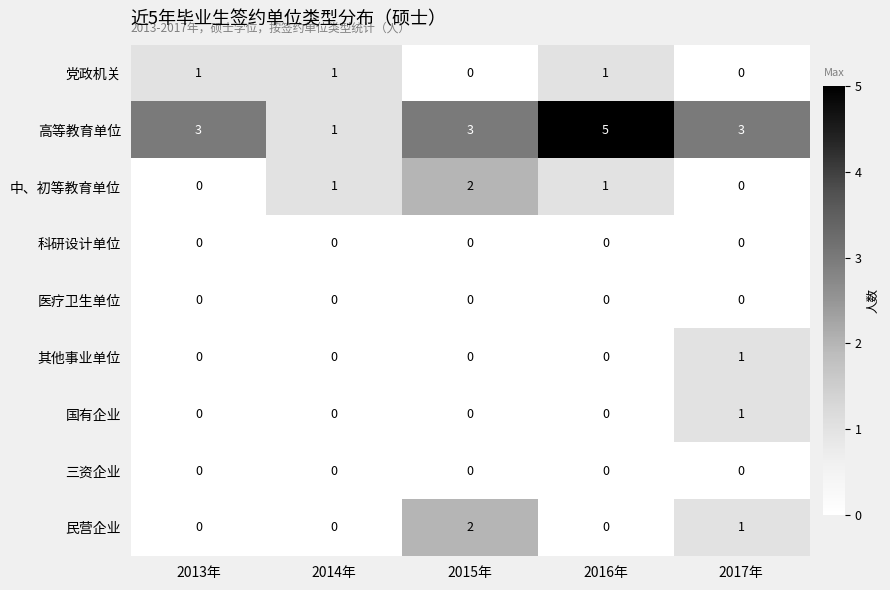

Between 2013年 and 2016年, which series saw the biggest shift?

高等教育单位